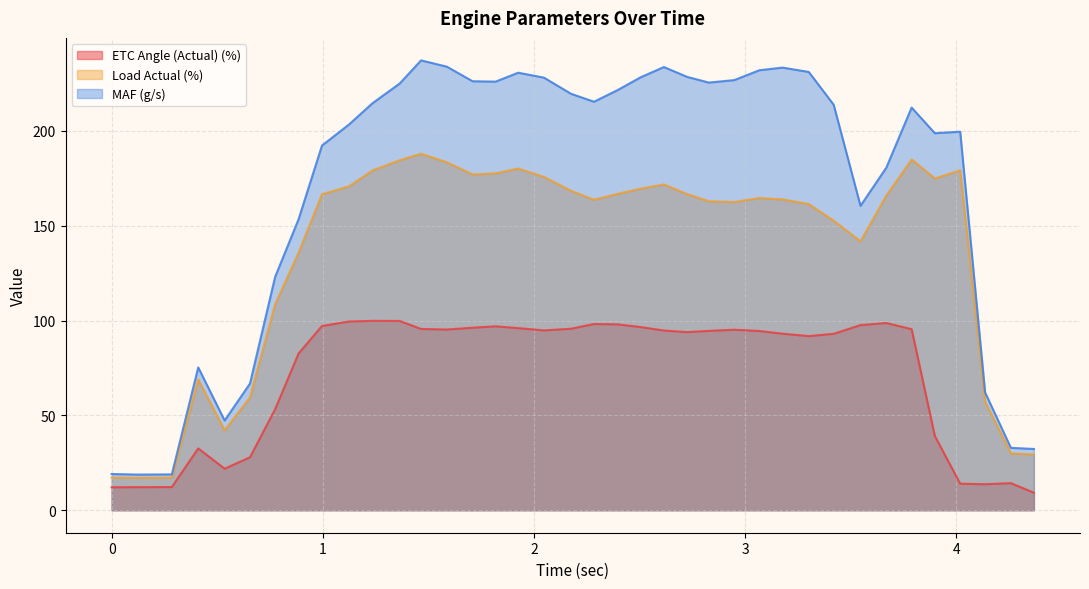

Which category has the lowest value across all series?

4.367